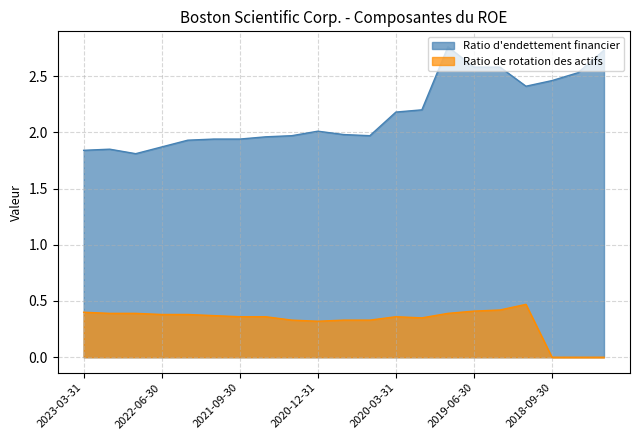

Reading left to right, what are all the values shown in this chart?

Ratio d'endettement financier: 2023-03-31=1.8	2022-12-31=1.9	2022-09-30=1.8	2022-06-30=1.9	2022-03-31=1.9	2021-12-31=1.9	2021-09-30=1.9	2021-06-30=2.0	2021-03-31=2.0	2020-12-31=2.0	2020-09-30=2.0	2020-06-30=2.0	2020-03-31=2.2	2019-12-31=2.2	2019-09-30=2.8	2019-06-30=2.6	2019-03-31=2.6	2018-12-31=2.4	2018-09-30=2.5	2018-06-30=2.5	2018-03-31=2.7
Ratio de rotation des actifs: 2023-03-31=0.4	2022-12-31=0.4	2022-09-30=0.4	2022-06-30=0.4	2022-03-31=0.4	2021-12-31=0.4	2021-09-30=0.4	2021-06-30=0.4	2021-03-31=0.3	2020-12-31=0.3	2020-09-30=0.3	2020-06-30=0.3	2020-03-31=0.4	2019-12-31=0.3	2019-09-30=0.4	2019-06-30=0.4	2019-03-31=0.4	2018-12-31=0.5	2018-09-30=0.0	2018-06-30=0.0	2018-03-31=0.0